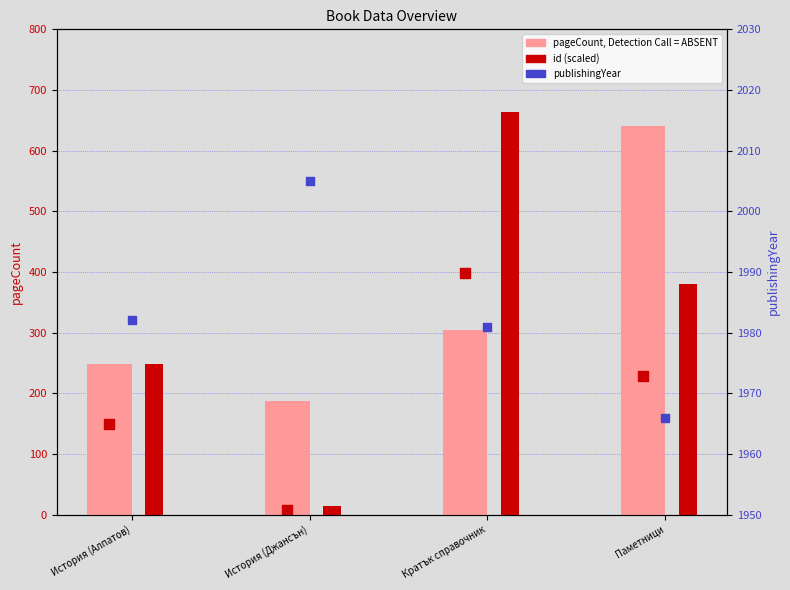

Which series has the widest spread of Y values?

pageCount